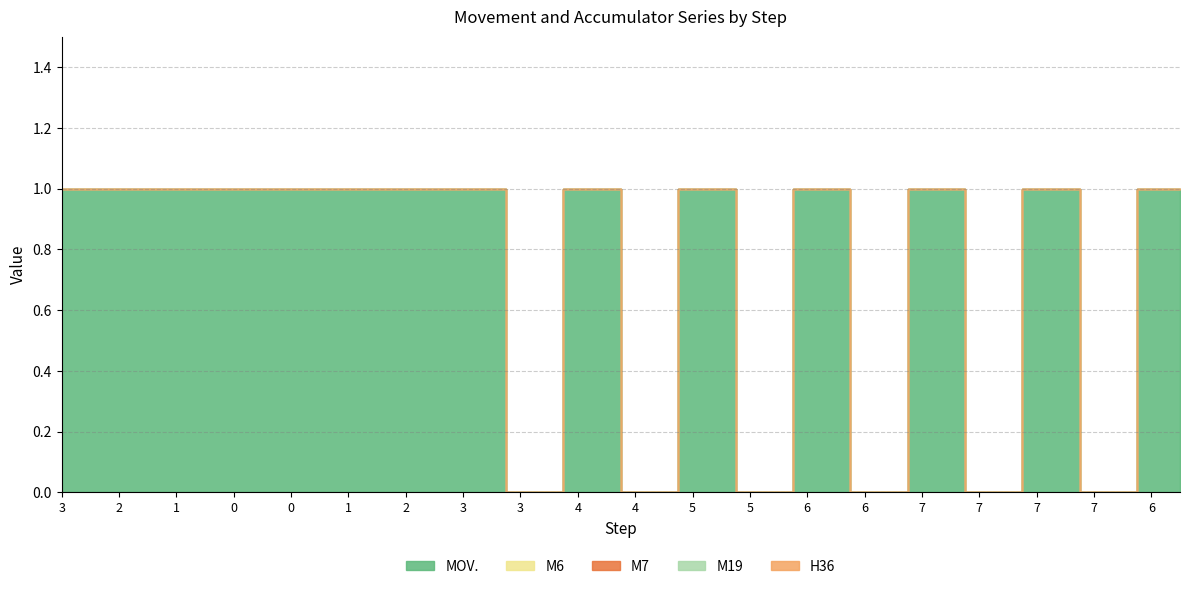

Which series has the largest total across all categories?

MOV.